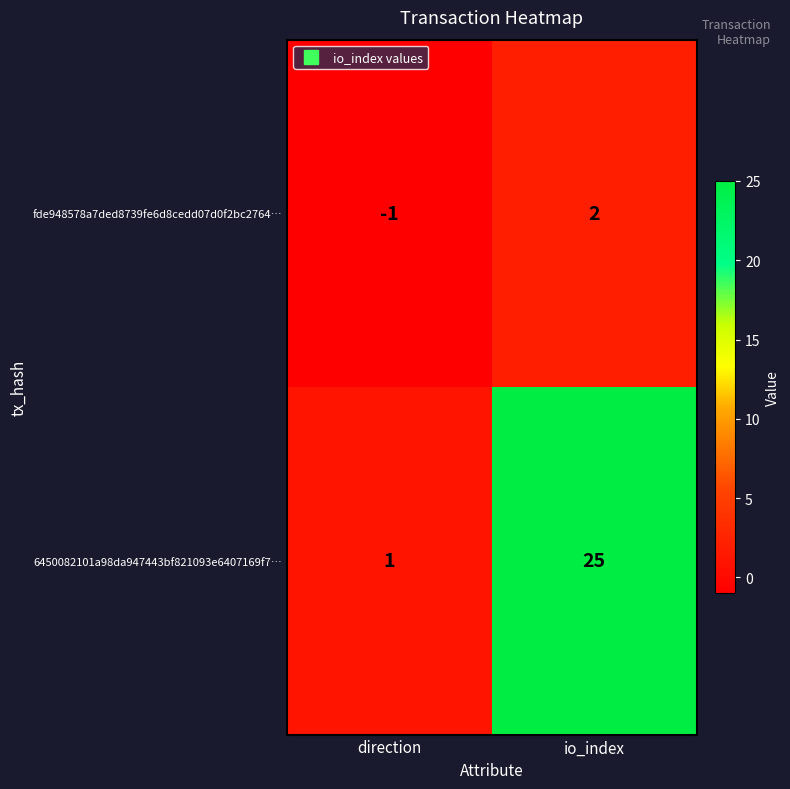

Reading right to left, what are all the values shown in this chart?

fde948578a7ded8739fe6d8cedd07d0f2bc2764…: io_index=2	direction=-1
6450082101a98da947443bf821093e6407169f7…: io_index=25	direction=1